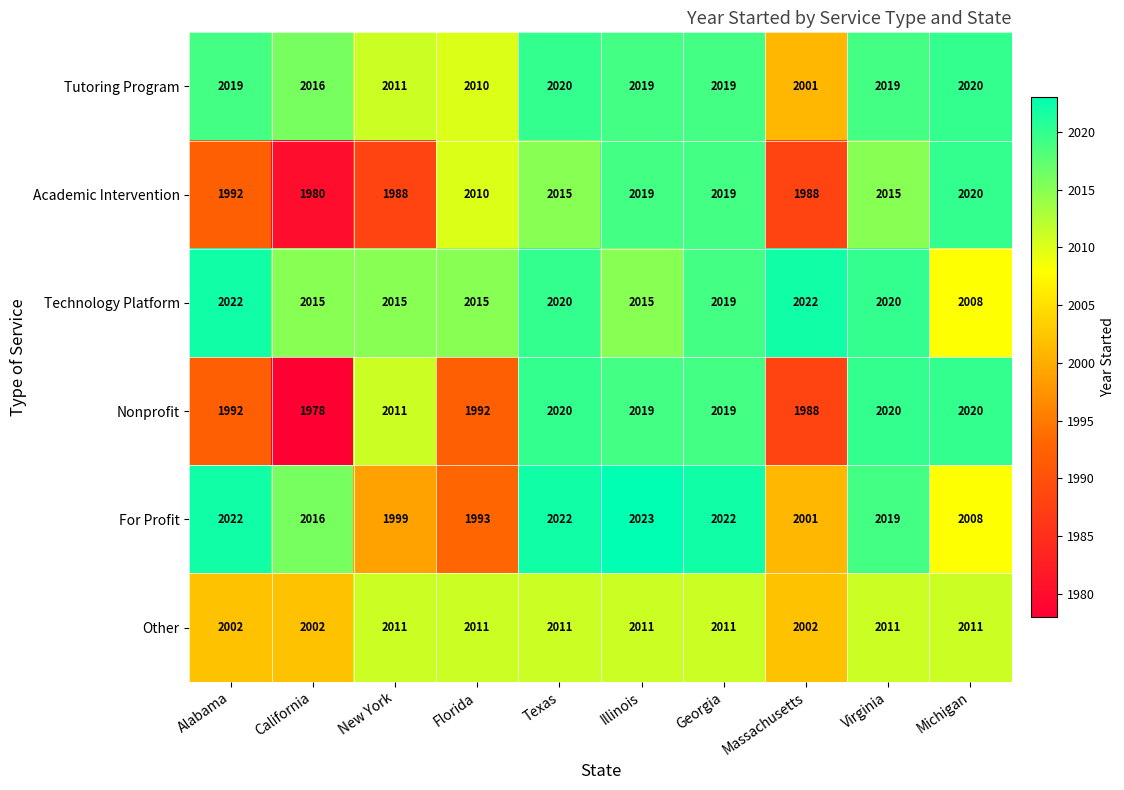

Which series has the largest total across all categories?

Technology Platform